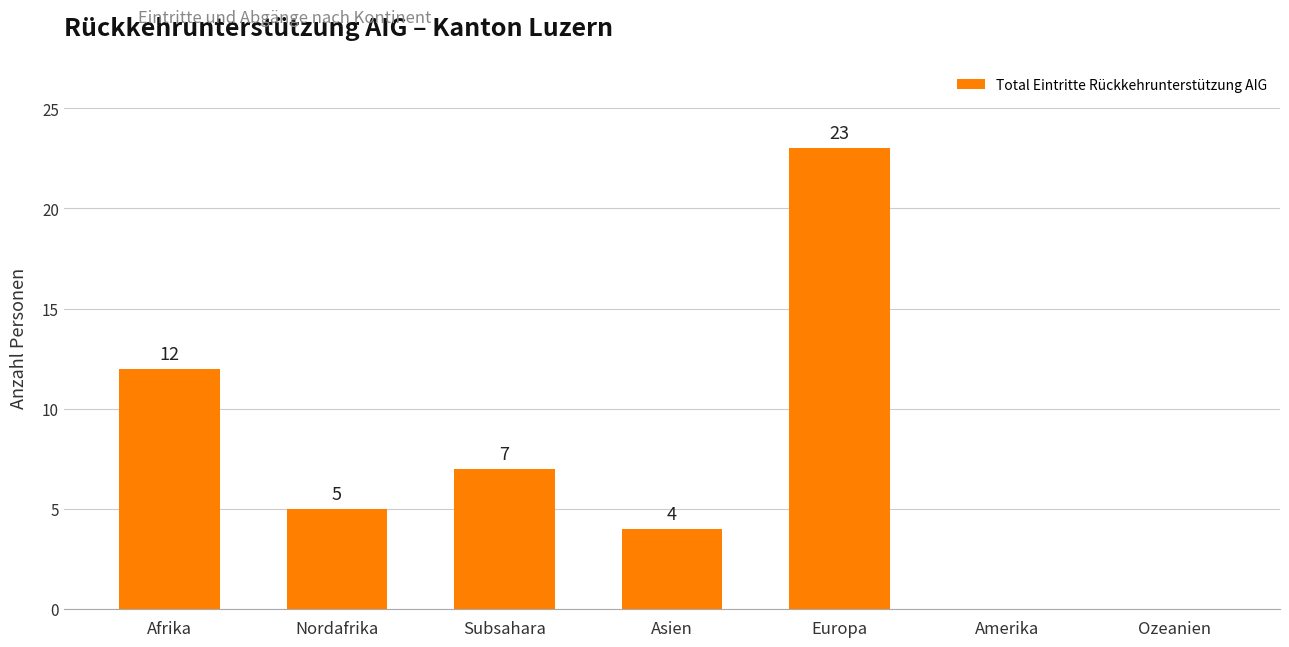

Reading left to right, what are all the values shown in this chart?

12	5	7	4	23	0	0